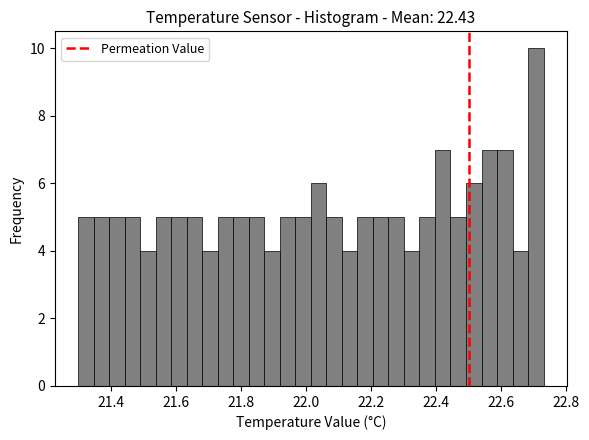

Around what value on the x-axis is the tallest bar? Give the approximate position of its centre, as read against the axis.

22.70